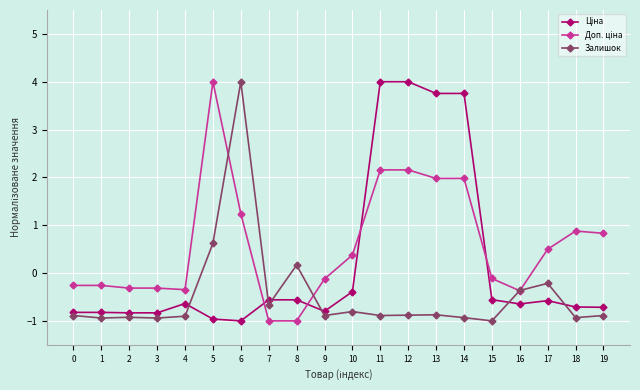

What is the spread (max minus min) of values at 14?

4.7